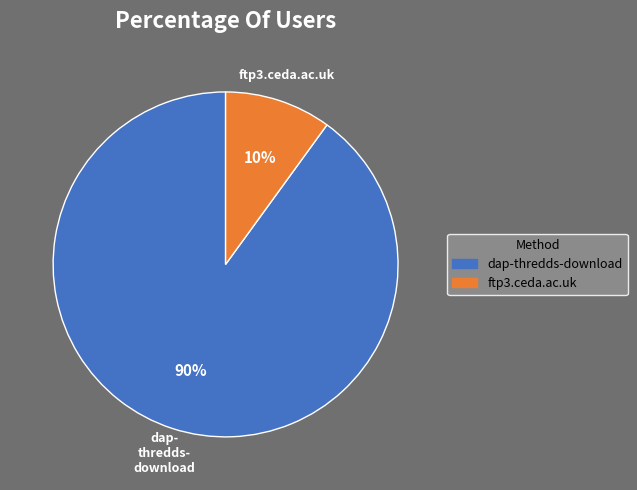

Between dap-thredds-download and ftp3.ceda.ac.uk, which is larger?

dap-thredds-download